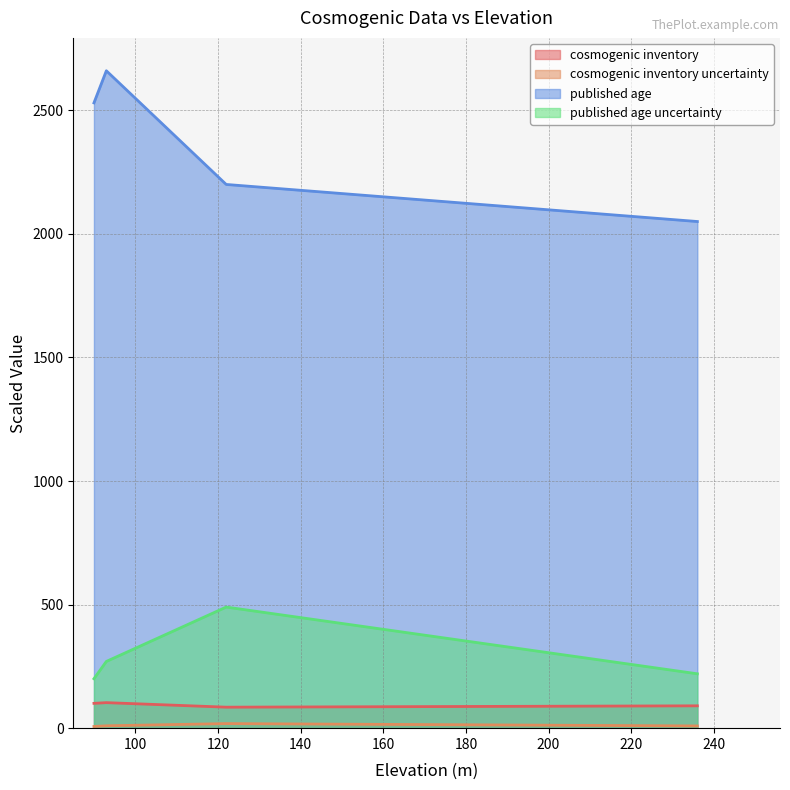

What are all the series names shown in the legend?

cosmogenic inventory, cosmogenic inventory uncertainty, published age, published age uncertainty